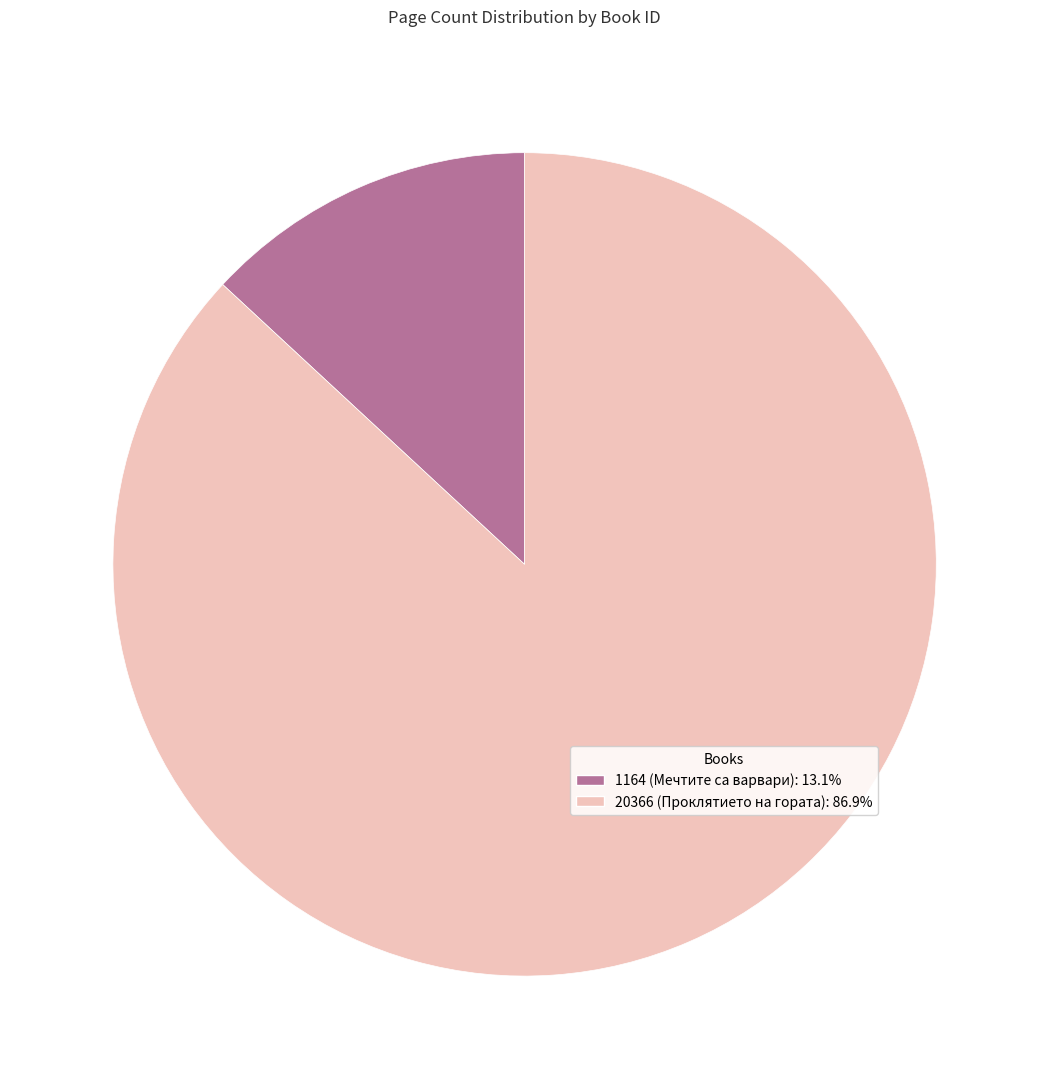

Is there a majority slice in this chart?

Yes